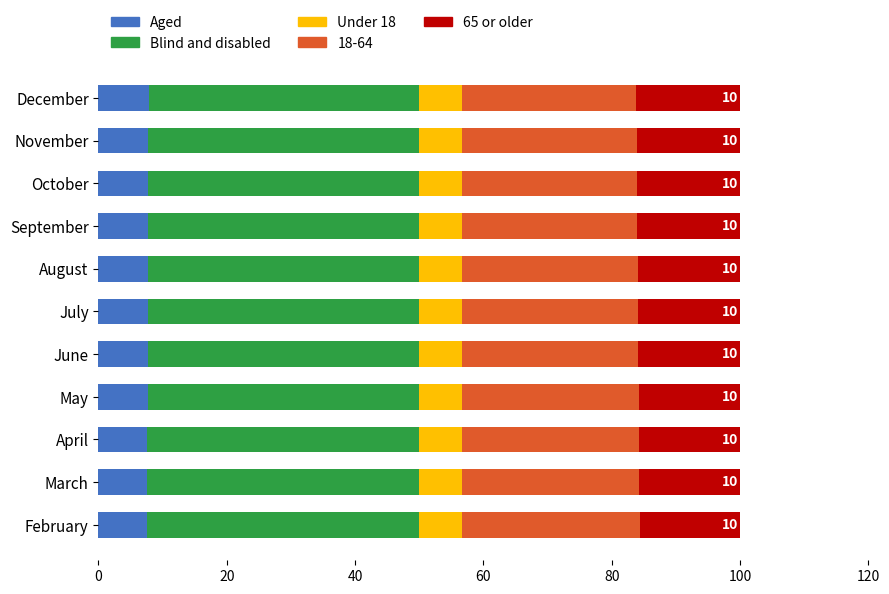

What is the total value across all series at February?

100.0